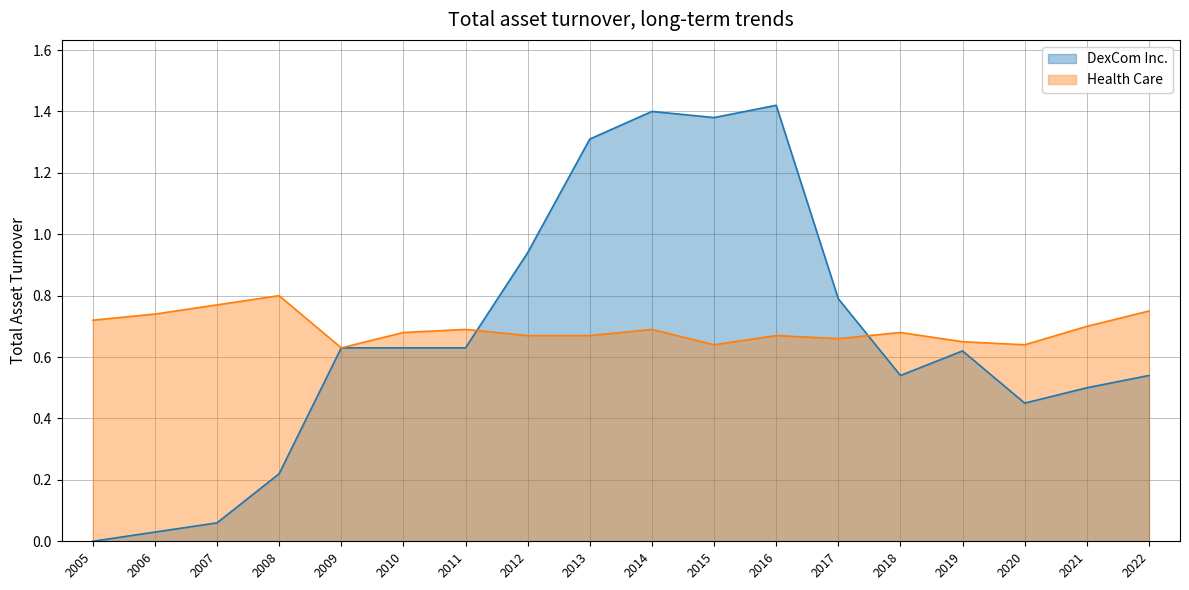

Reading right to left, what are all the values shown in this chart?

DexCom Inc.: 2022=0.5	2021=0.5	2020=0.5	2019=0.6	2018=0.5	2017=0.8	2016=1.4	2015=1.4	2014=1.4	2013=1.3	2012=0.9	2011=0.6	2010=0.6	2009=0.6	2008=0.2	2007=0.1	2006=0.0	2005=0.0
Health Care: 2022=0.8	2021=0.7	2020=0.6	2019=0.7	2018=0.7	2017=0.7	2016=0.7	2015=0.6	2014=0.7	2013=0.7	2012=0.7	2011=0.7	2010=0.7	2009=0.6	2008=0.8	2007=0.8	2006=0.7	2005=0.7